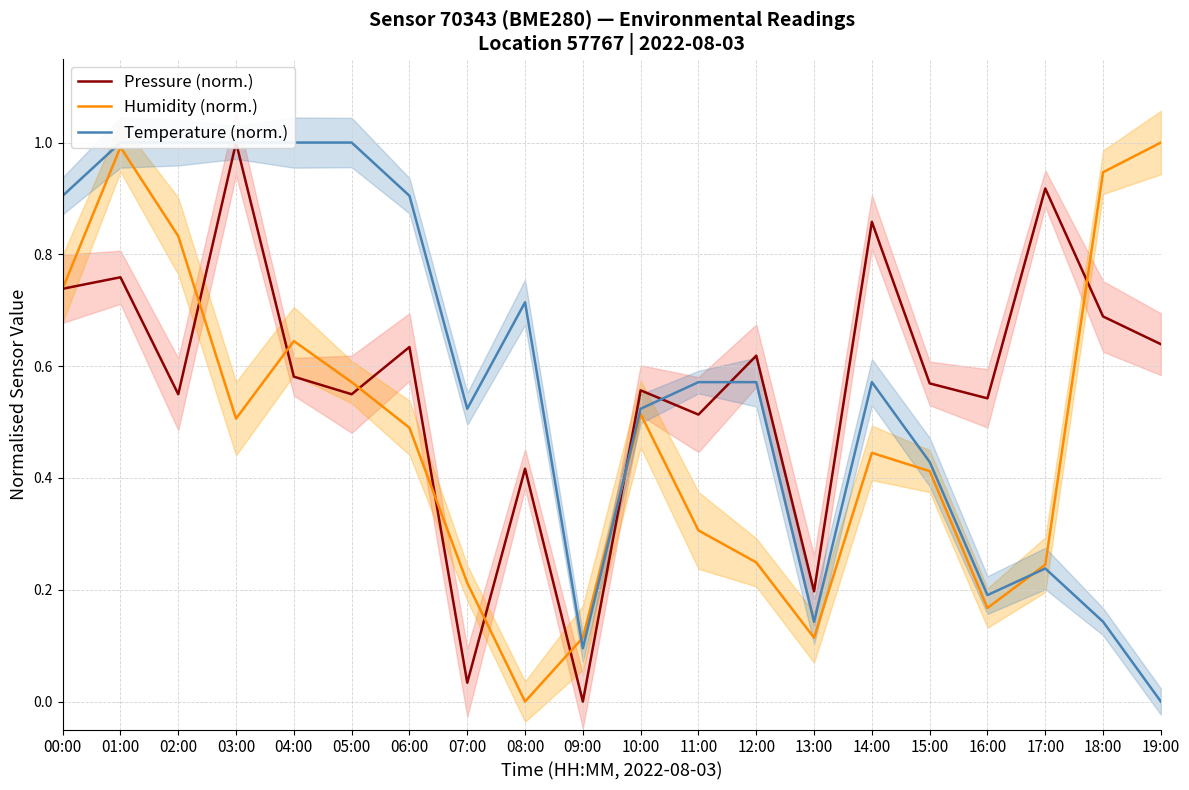

Between 06:00 and 13:00, which series saw the biggest shift?

Temperature (norm.)